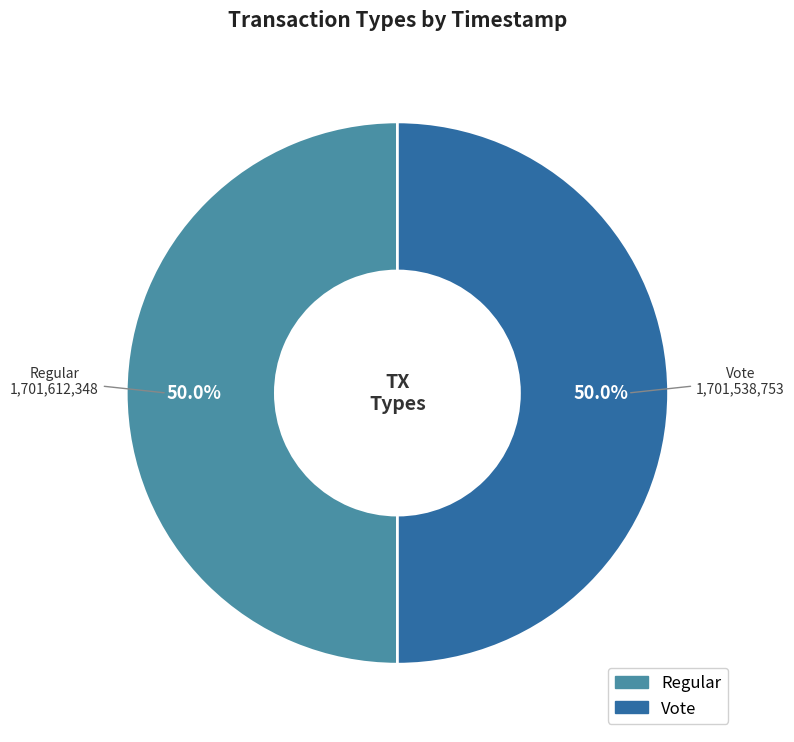

To the nearest percent, what percentage of the pie is Regular?

50%